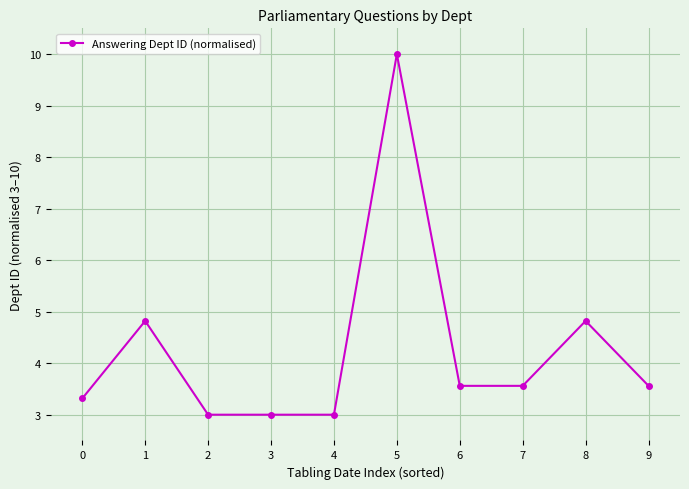

What is the smallest value displayed?

3.0